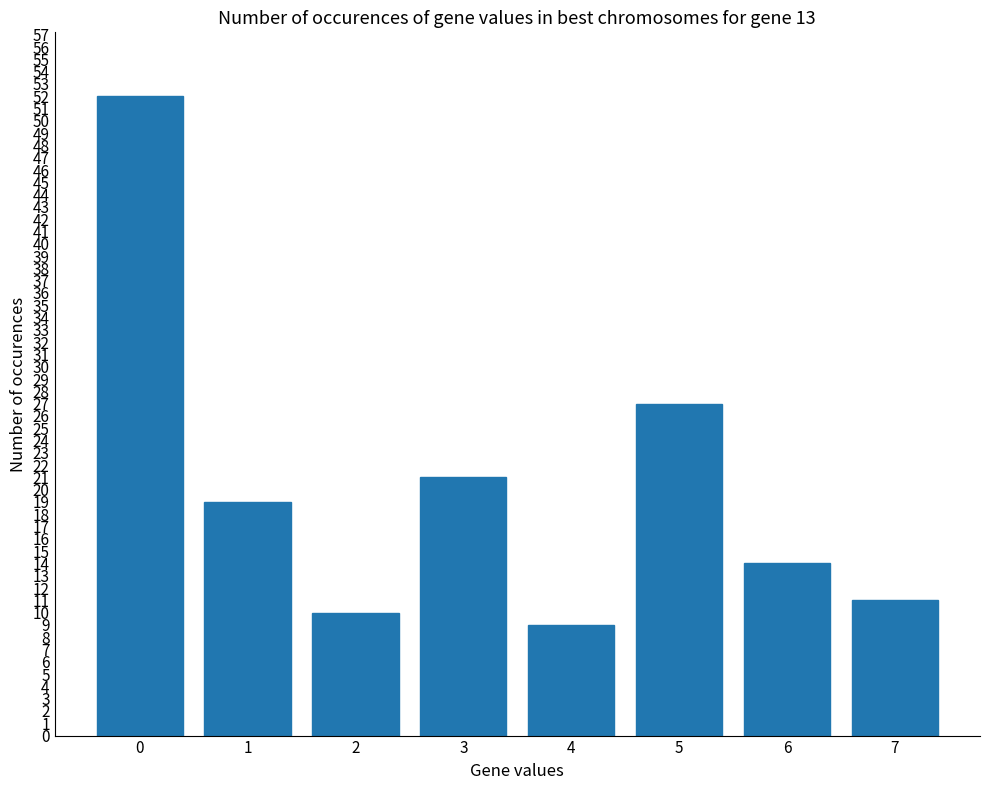

What is the value of the 5th bar from the left?

9